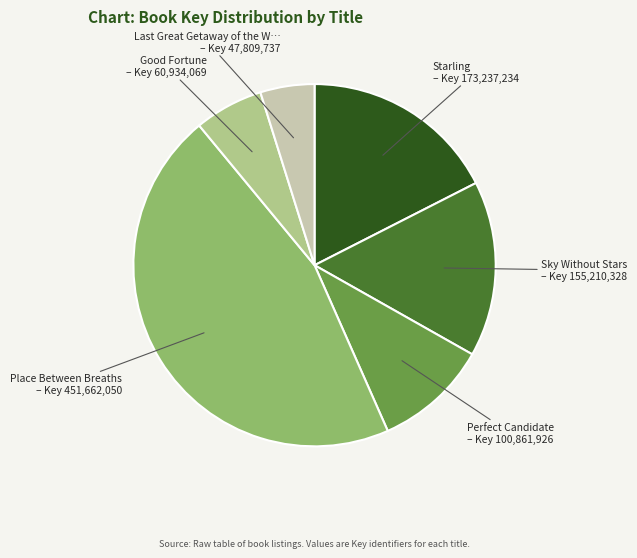

The Starling slice represents 27% of the pie. True or false?

False